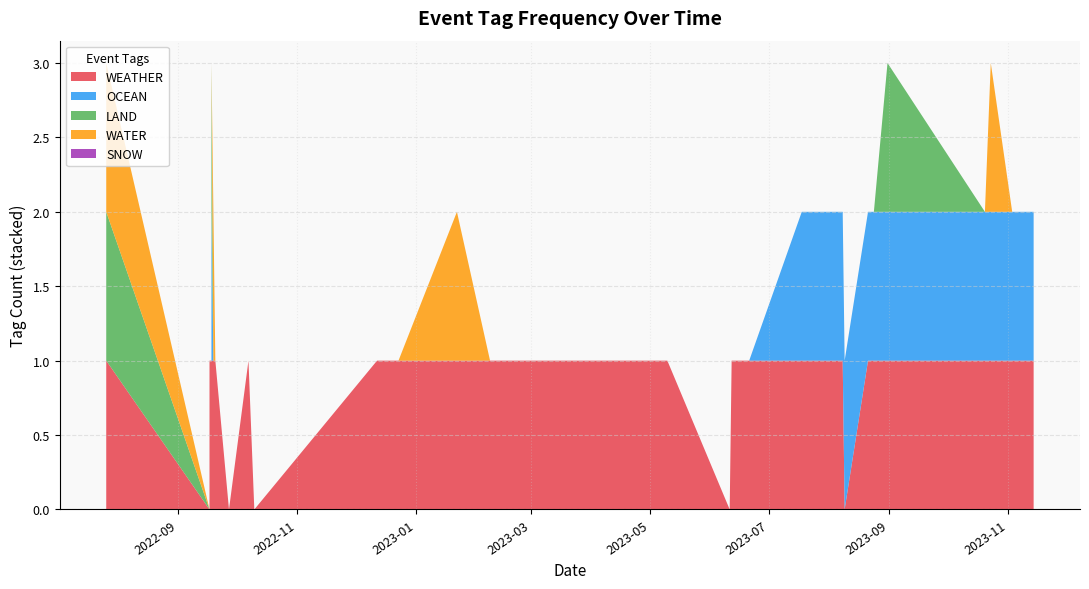

Reading left to right, transcribe all the data shown in this chart.

WEATHER: 1	1	1	0	1	1	1	1	1	1	0	1	0	1	1	1	1	1	1	1	1	1	1	1	1	1	1	0	1	1	1	1	0	1	1	1	1	1	1	1
OCEAN: 0	0	0	0	1	0	1	0	0	0	0	0	0	0	0	0	0	0	0	0	0	0	0	0	0	0	0	0	0	0	1	1	1	1	1	1	1	1	1	1
LAND: 1	0	0	0	1	0	0	0	0	0	0	0	0	0	0	0	0	0	0	0	0	0	0	0	0	0	0	0	0	0	0	0	0	0	0	1	0	0	0	0
WATER: 1	0	0	0	0	0	0	0	1	0	0	0	0	0	0	1	0	0	0	0	0	0	0	0	0	0	0	0	0	0	0	0	0	0	0	0	0	1	0	0
SNOW: 0	0	0	0	0	0	0	0	0	0	0	0	0	0	0	0	0	0	0	0	0	0	0	0	0	0	0	0	0	0	0	0	0	0	0	0	0	0	0	0